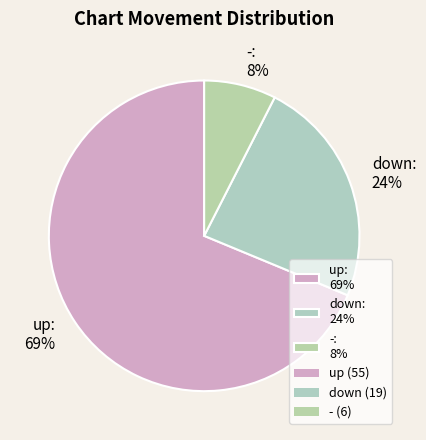

What percentage is the down slice, to the nearest percent?

24%